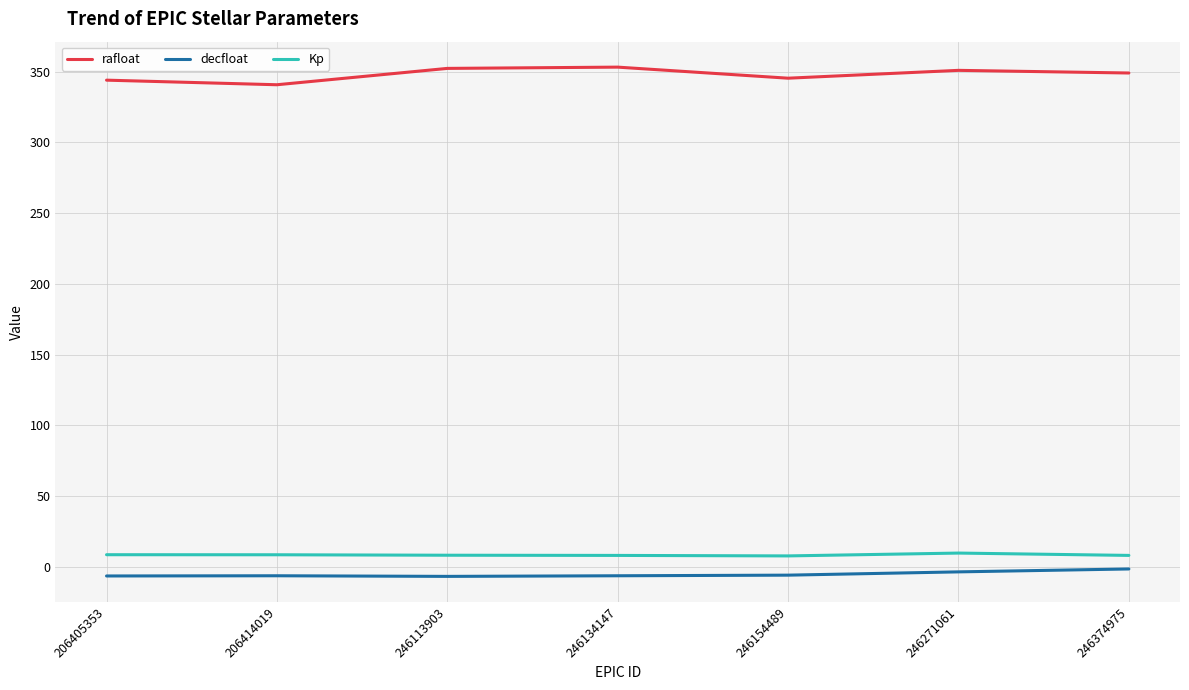

True or false: decfloat and rafloat cross at least once.

False